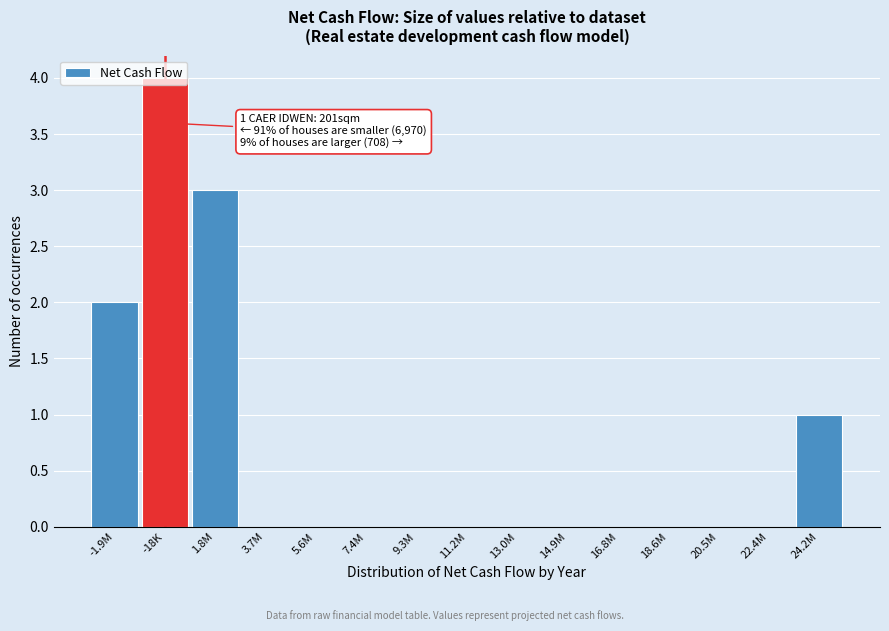

Which has a higher value, 22.4M or -1.9M?

-1.9M